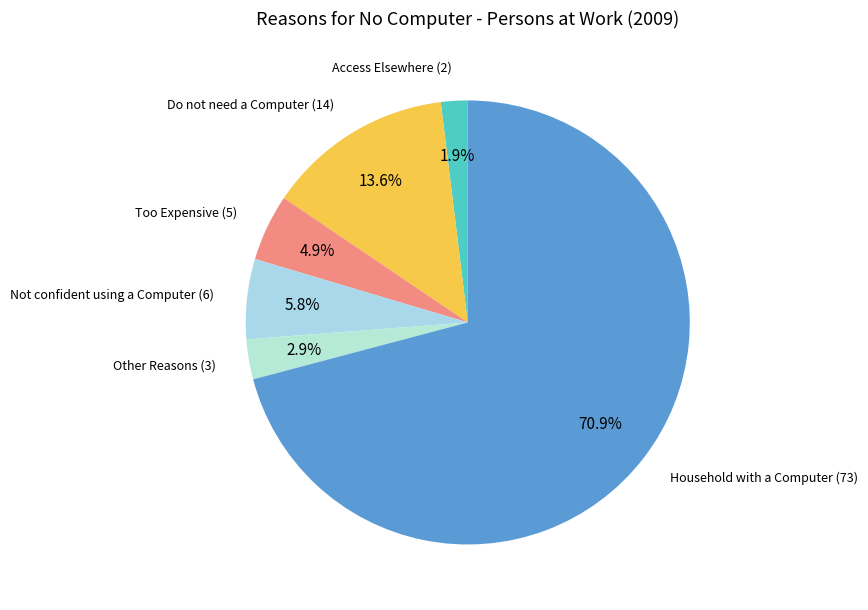

Count the number of slices in the pie.

6